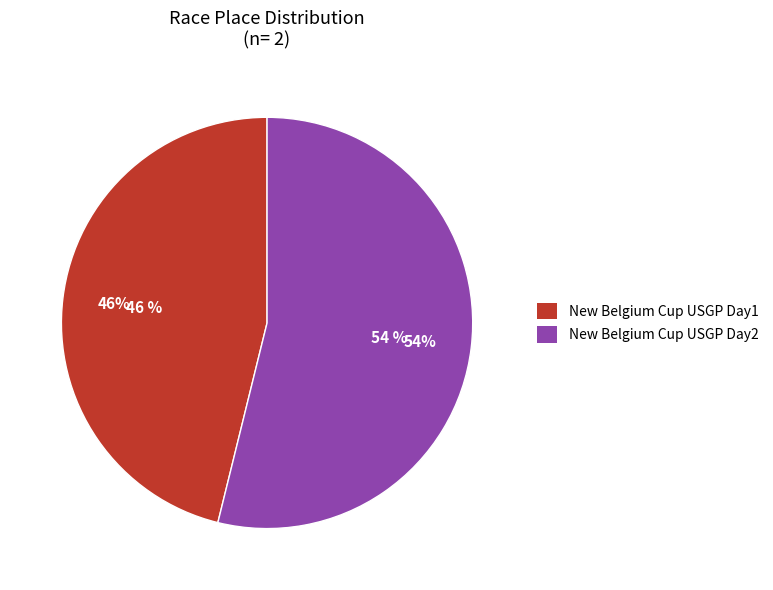

To the nearest percent, what percentage of the pie is New Belgium Cup USGP Day2?

54%